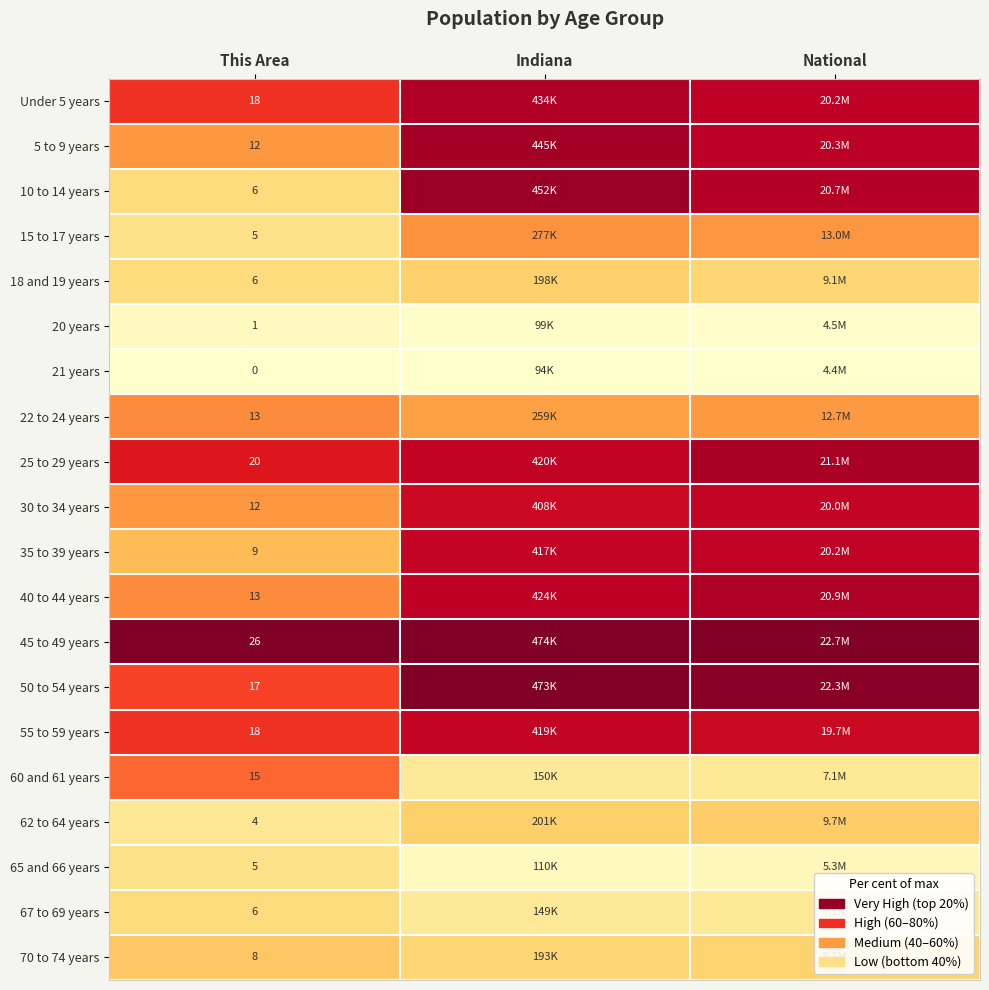

Is the value of 55 to 59 years at National greater than the value of 25 to 29 years at National?

No